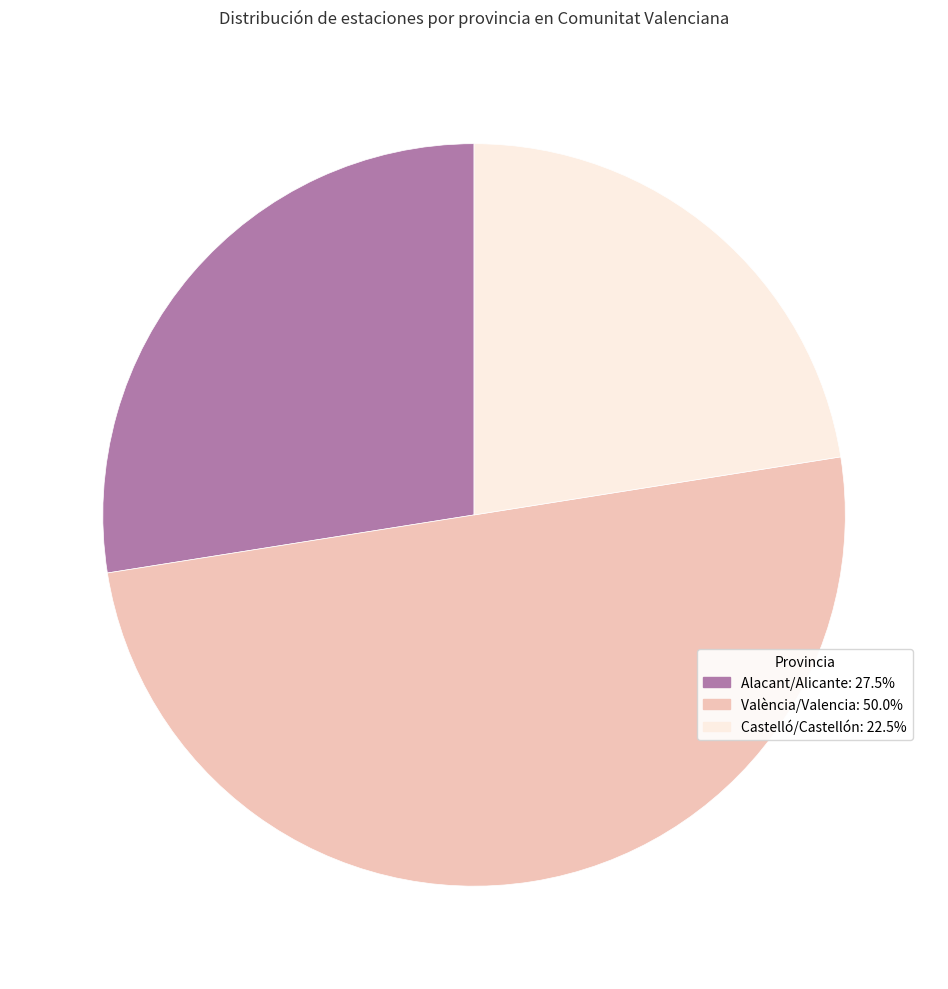

Which category has the biggest portion of the pie?

València/Valencia